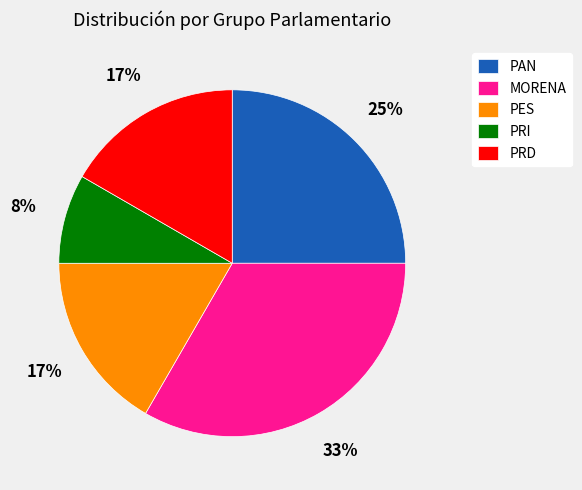

How many segments does this pie chart have?

5